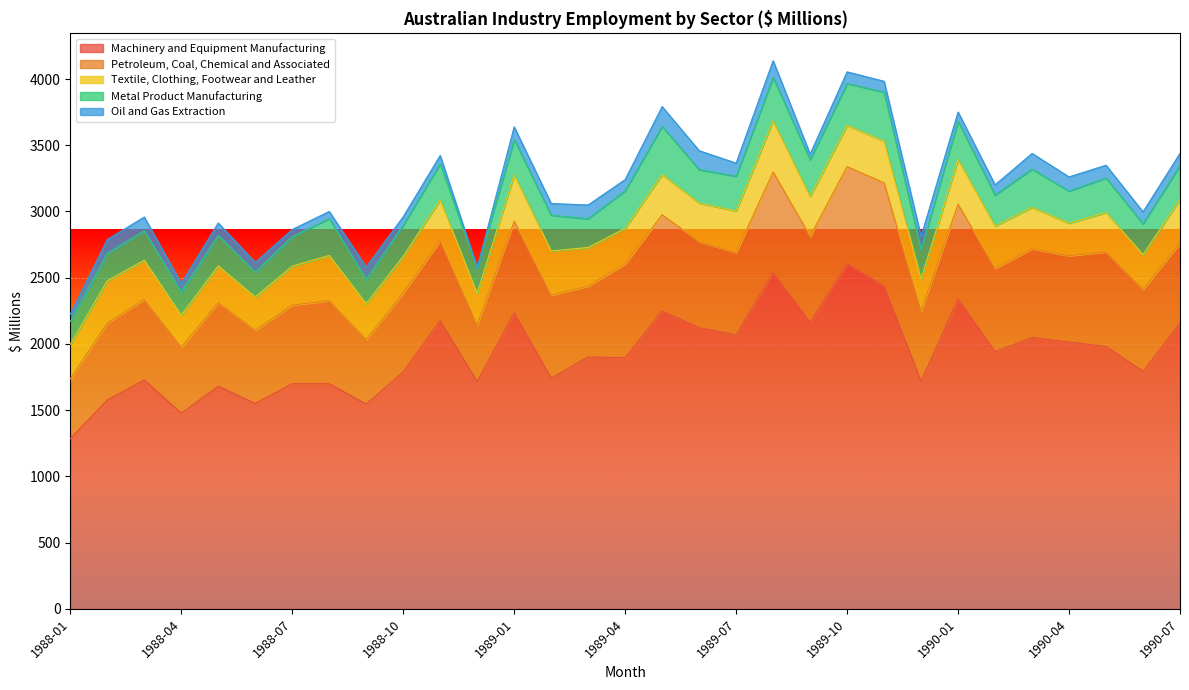

What is the difference between the maximum and minimum values in the Textile, Clothing, Footwear and Leather series?

146